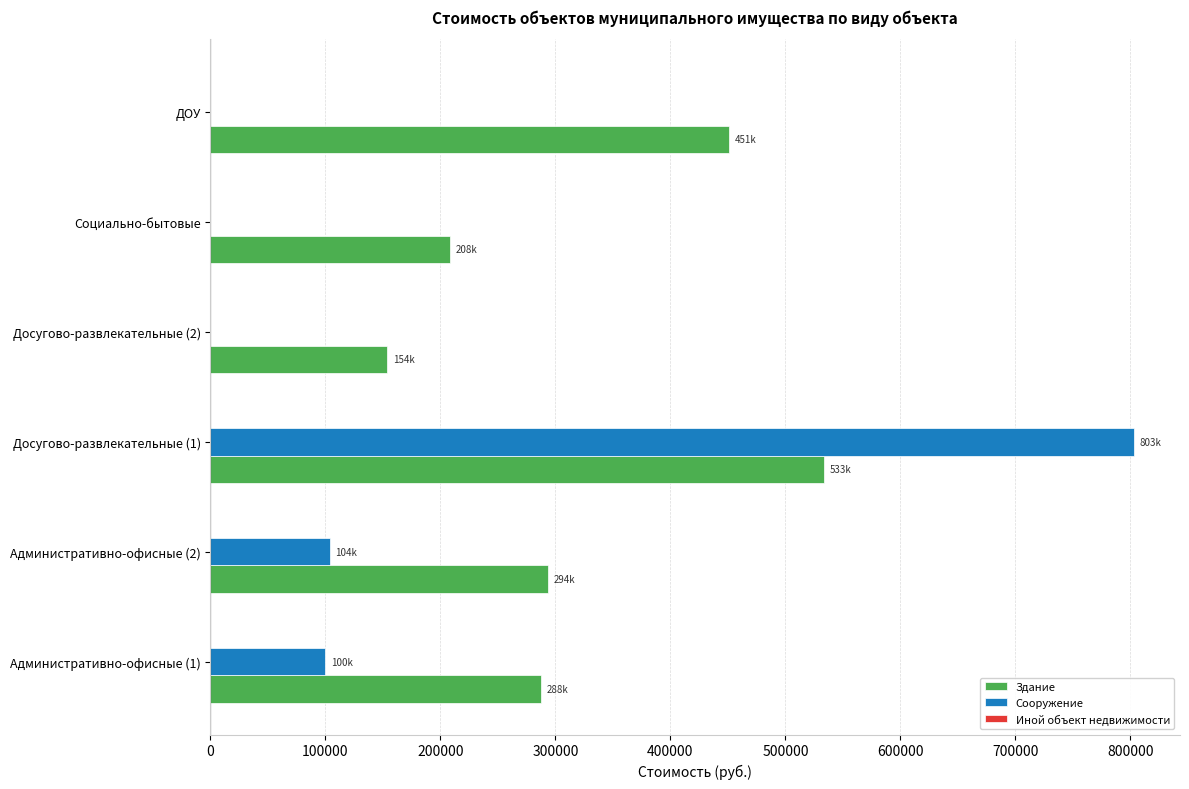

What is the sum of the Здание values at Административно-офисные (1) and Административно-офисные (2)?

581328.8